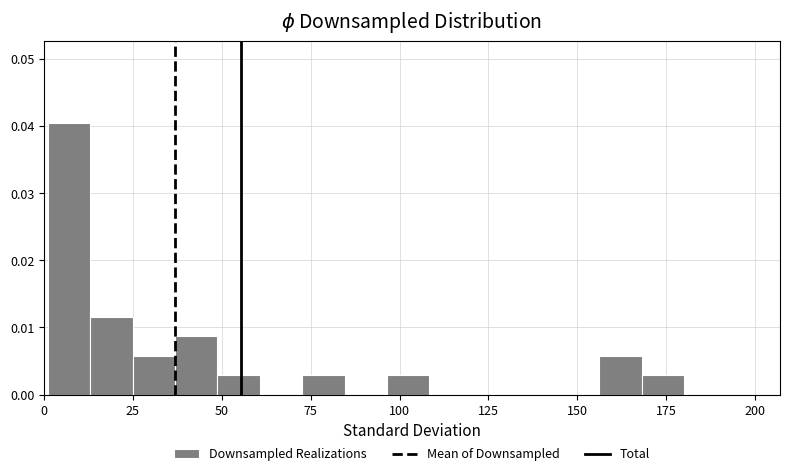

Read against the x-axis, roughly where is the centre of the tallest bar?

5